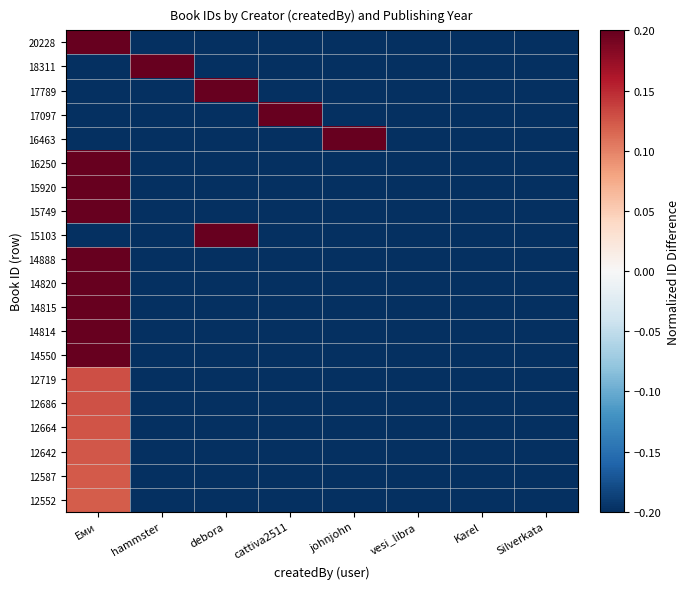

Which series has the largest total across all categories?

20228